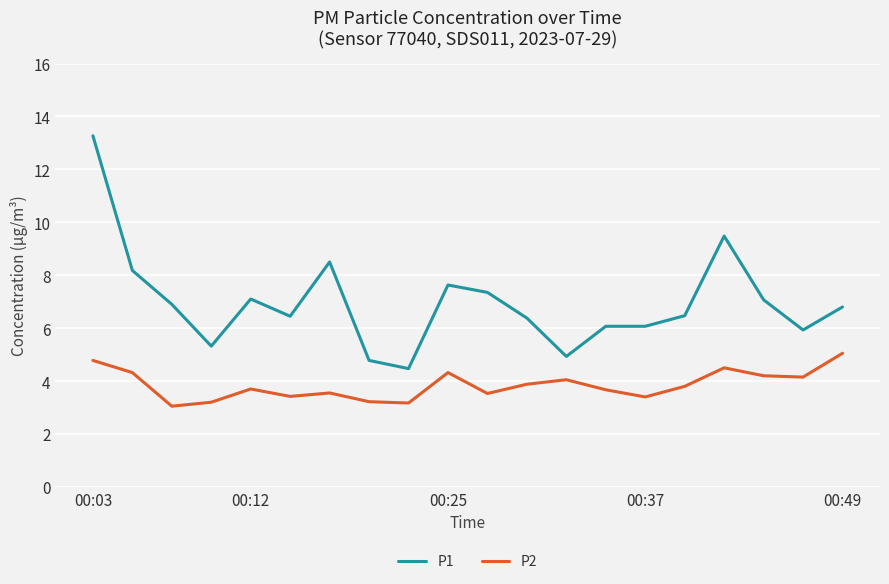

What is the maximum value for P1?

13.3